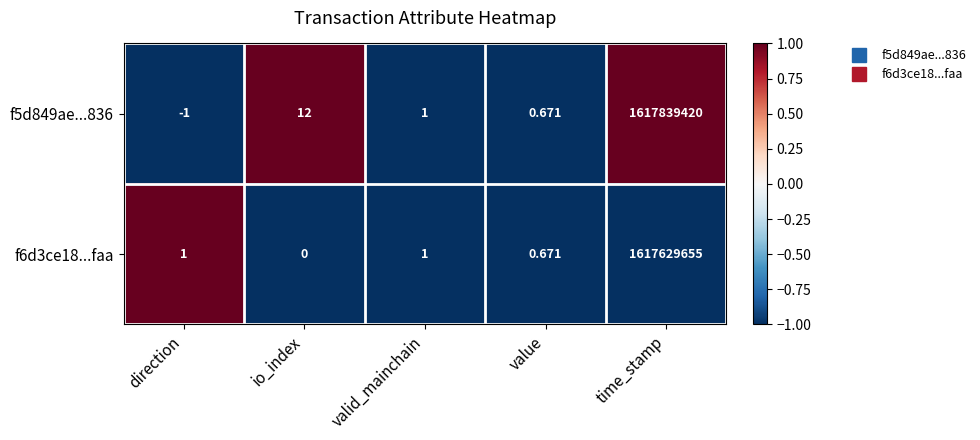

Count the number of categories in the chart.

5